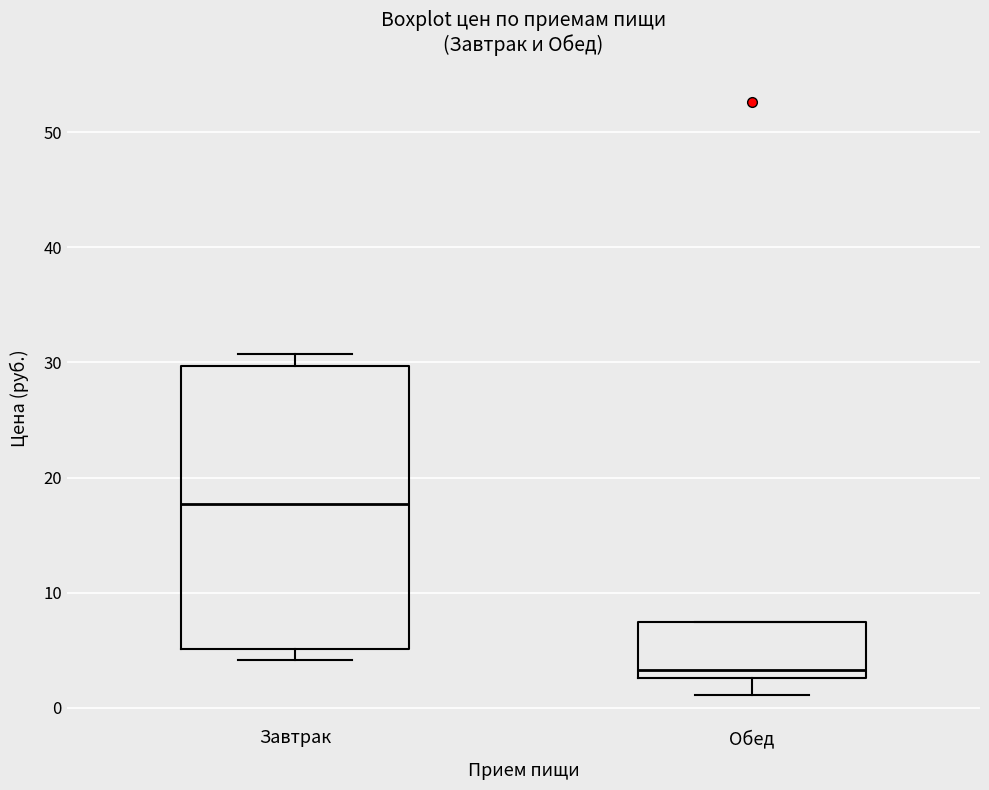

Reading left to right, transcribe this box plot: for each box, give where its median line is, the range the box spans, and where its two whiskers end, as read against the y-axis. The values are not printed on the chart, so give them approximately, as read against the axis.

Завтрак: median 18, box 5 to 30, whiskers 4 to 31
Обед: median 3 (just above the box's lower edge), box 3 to 8, whiskers 1 to 8